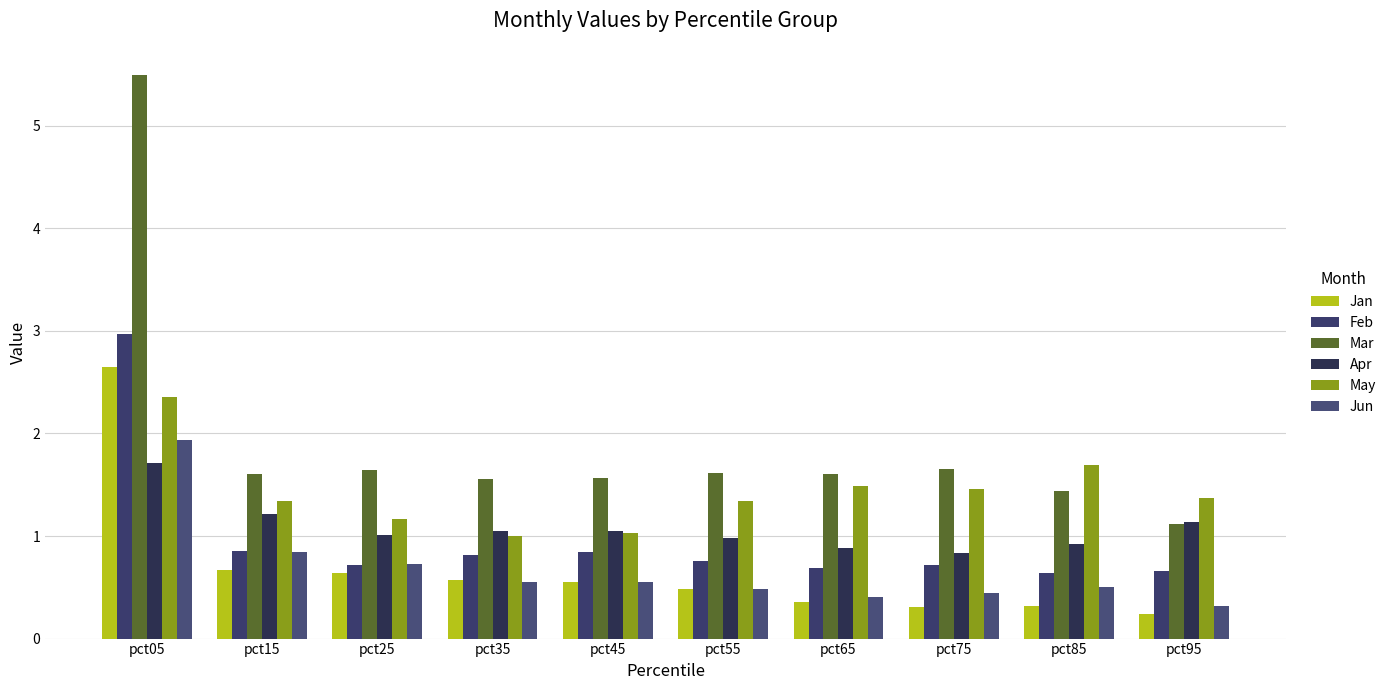

How many bars are there in total?

60